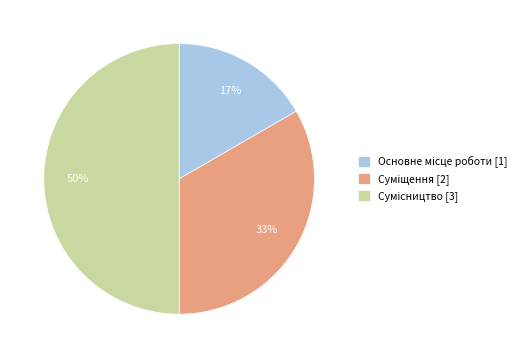

To the nearest percent, what is the average slice percentage?

33%